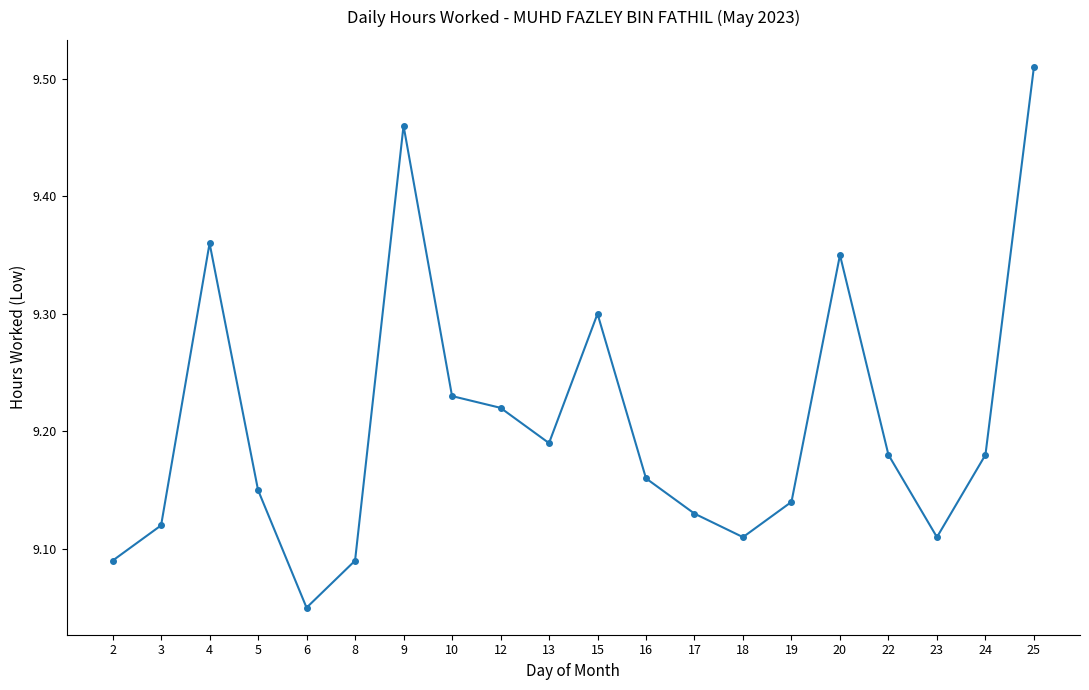

What is the difference between the maximum and minimum values?

0.5